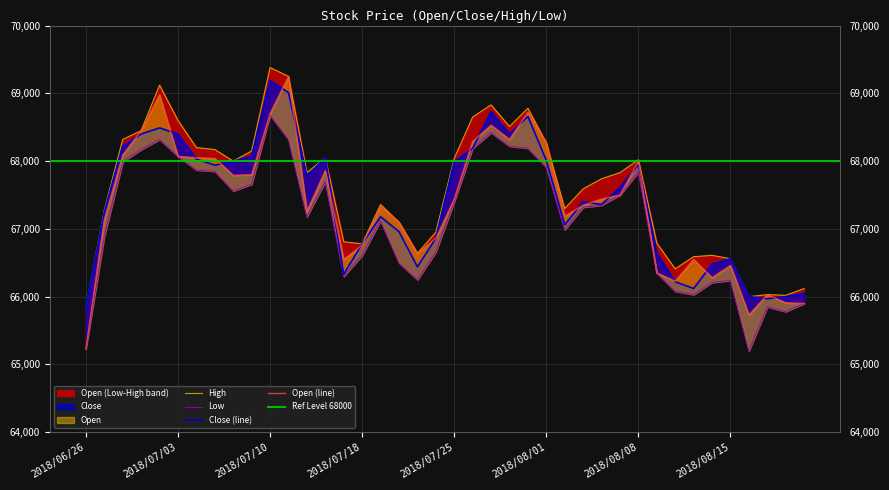

Where does the Low series first go above 67350?

2018/06/28